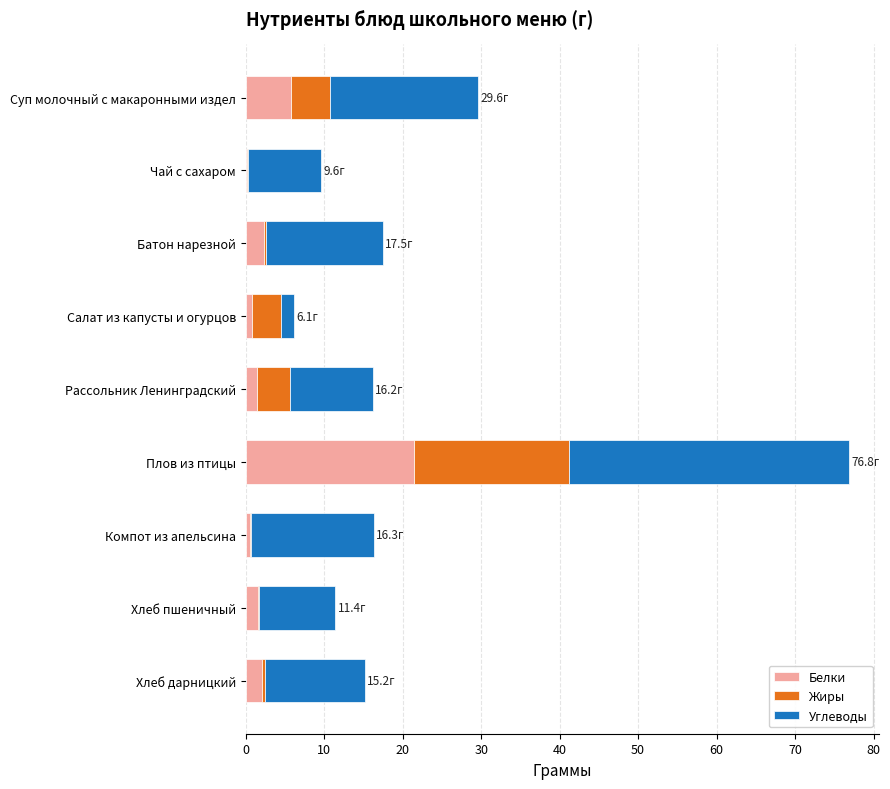

At which label does Белки reach its peak?

Плов из птицы